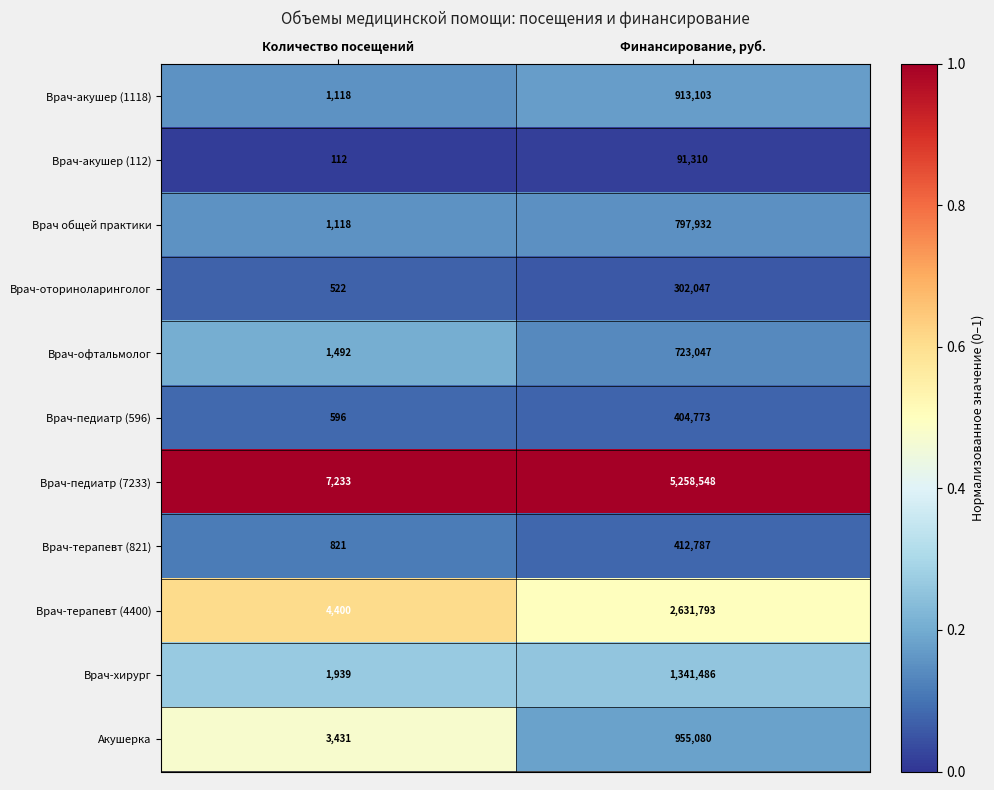

Reading right to left, list all the values displayed in this chart.

Врач-акушер (1118): 913103	1118
Врач-акушер (112): 91310	112
Врач общей практики: 797932	1118
Врач-оториноларинголог: 302047	522
Врач-офтальмолог: 723047	1492
Врач-педиатр (596): 404773	596
Врач-педиатр (7233): 5258548	7233
Врач-терапевт (821): 412787	821
Врач-терапевт (4400): 2631793	4400
Врач-хирург: 1341486	1939
Акушерка: 955080	3431